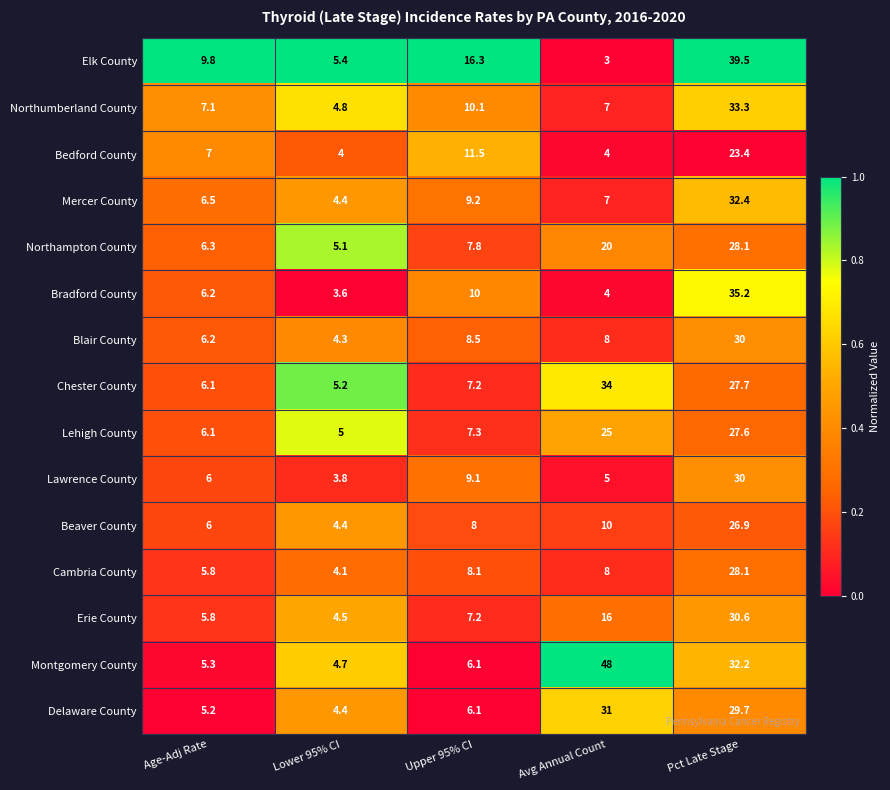

What is the approximate value of Erie County at Avg Annual Count?

16.0